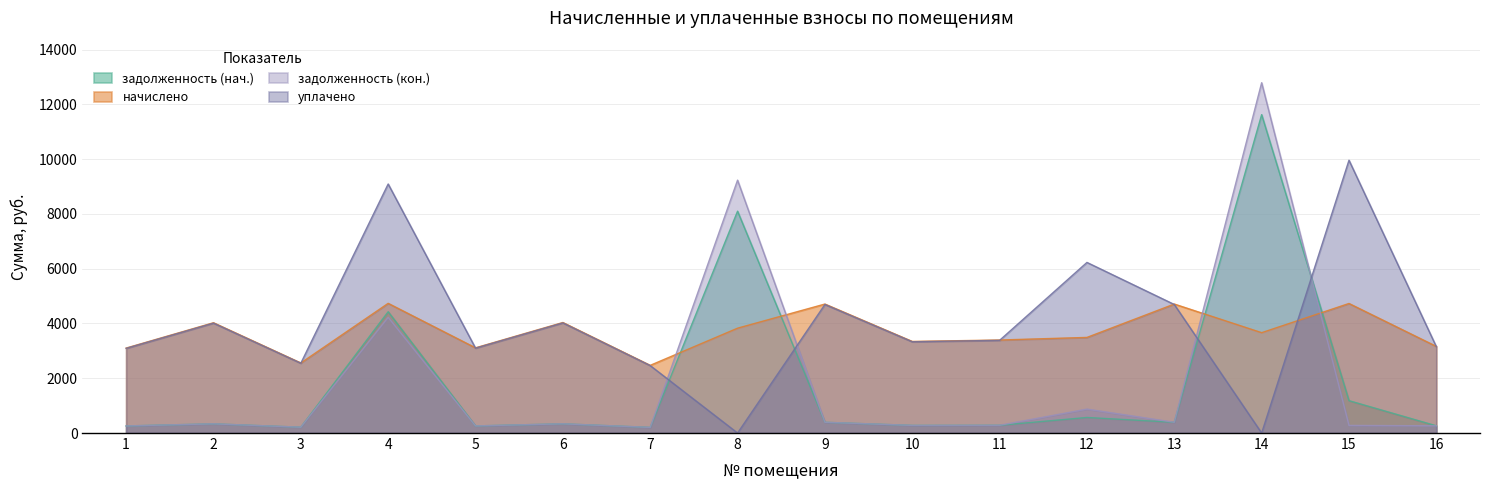

True or false: уплачено and задолженность (нач.) cross at least once.

True